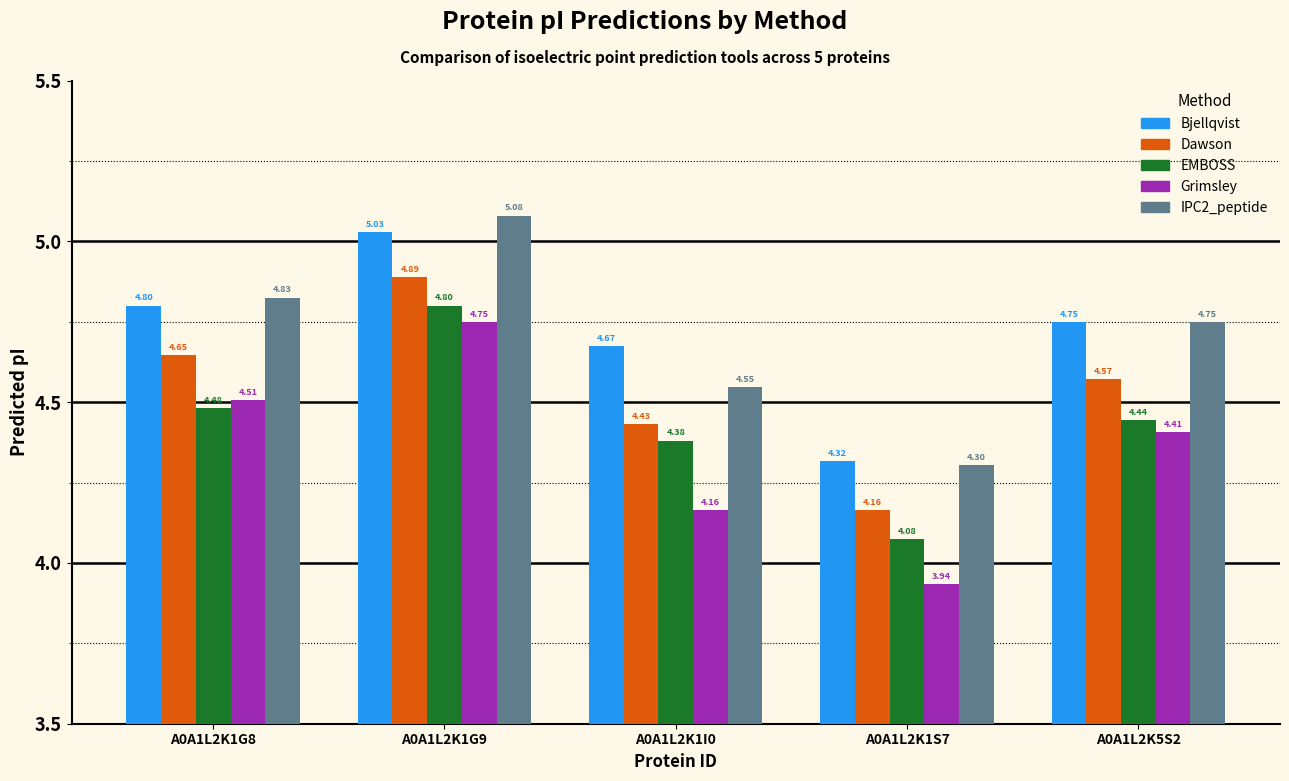

Which series has the widest spread of values?

Grimsley